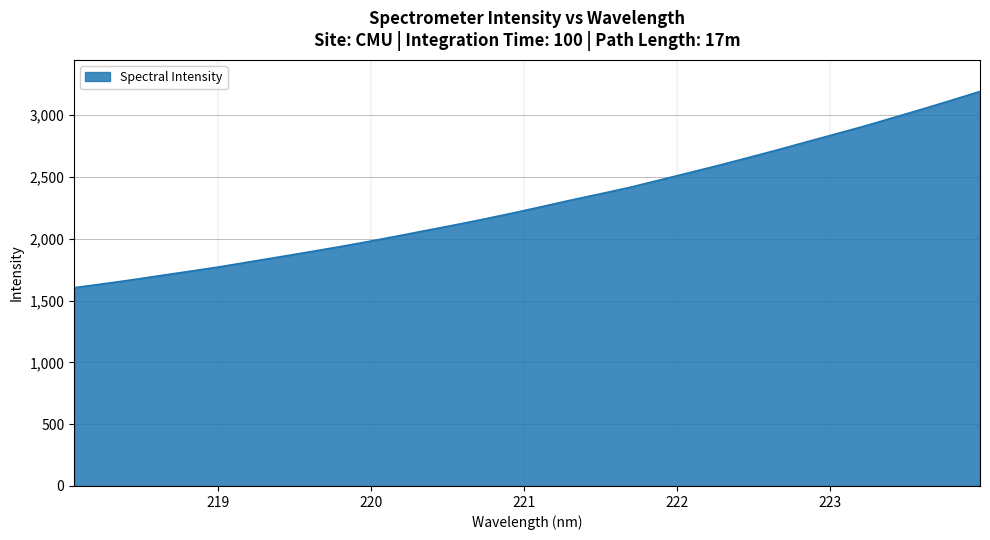

What is the greatest value displayed?

3191.1